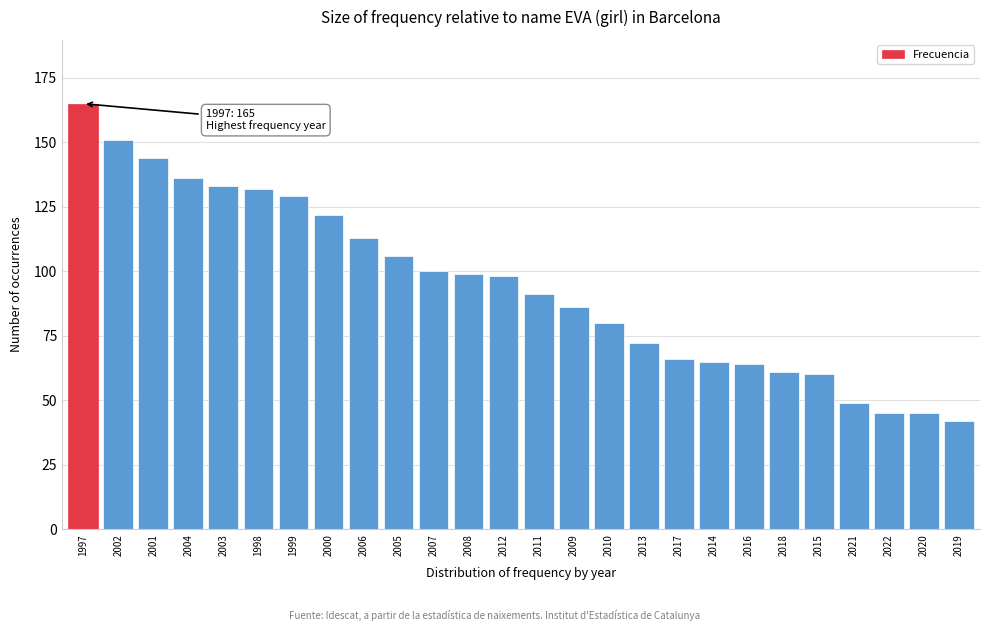

Reading left to right, what are all the values shown in this chart?

165	151	144	136	133	132	129	122	113	106	100	99	98	91	86	80	72	66	65	64	61	60	49	45	45	42